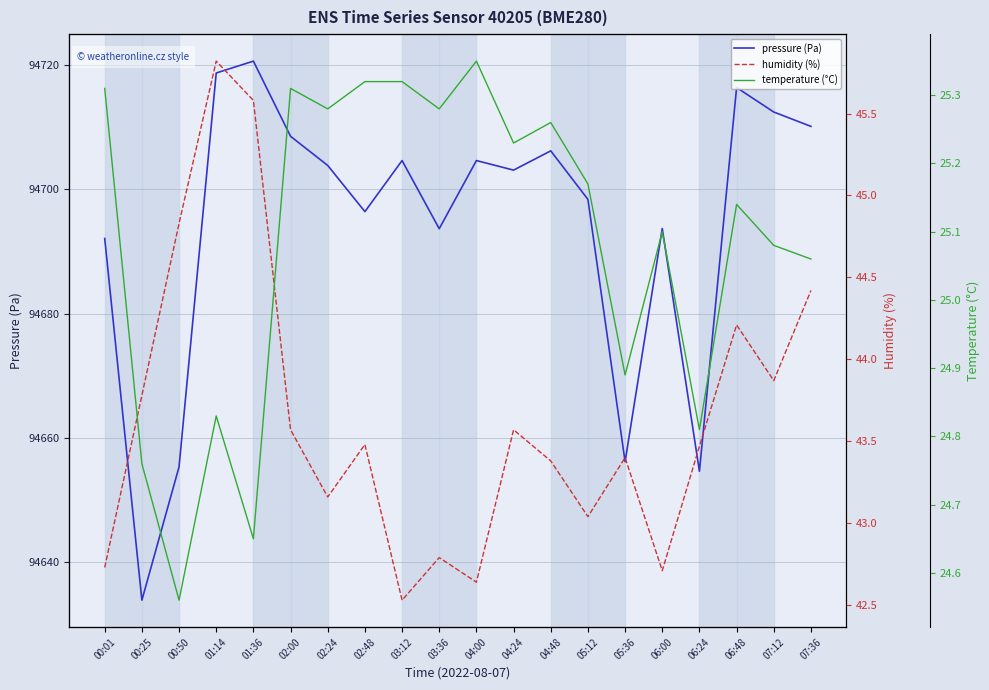

Which series has the largest total across all categories?

pressure (Pa)